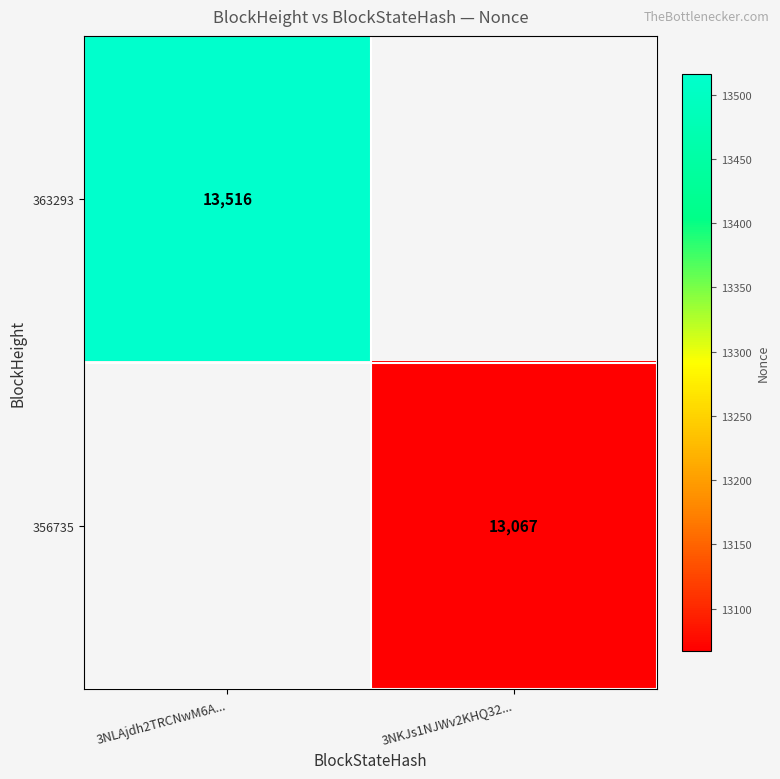

Which category has the lowest value across all series?

3NKJs1NJWv2KHQ32...